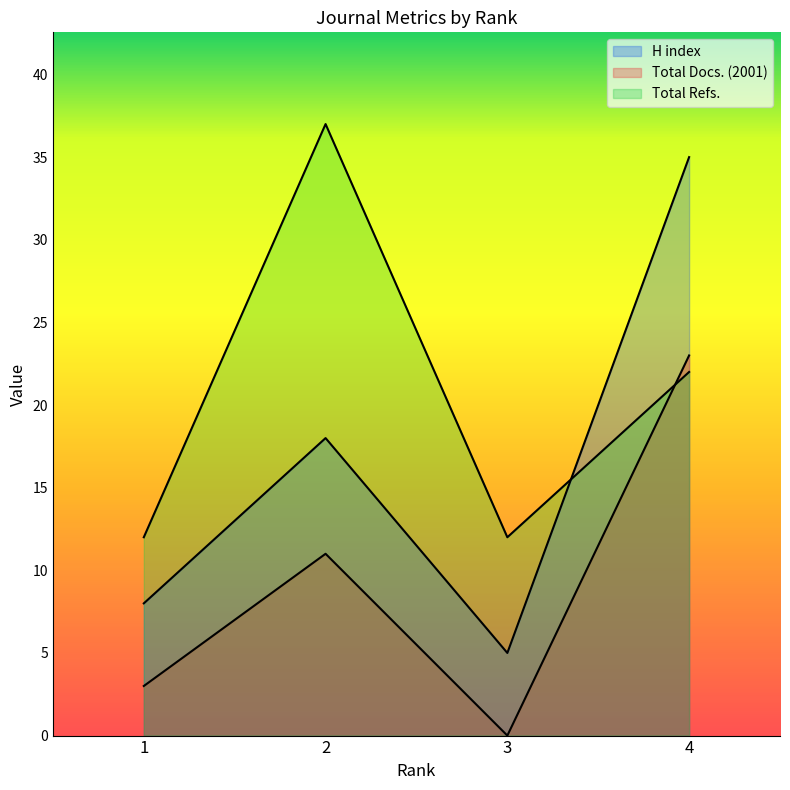

How many times do Total Refs. and Total Docs. (2001) cross each other?

1